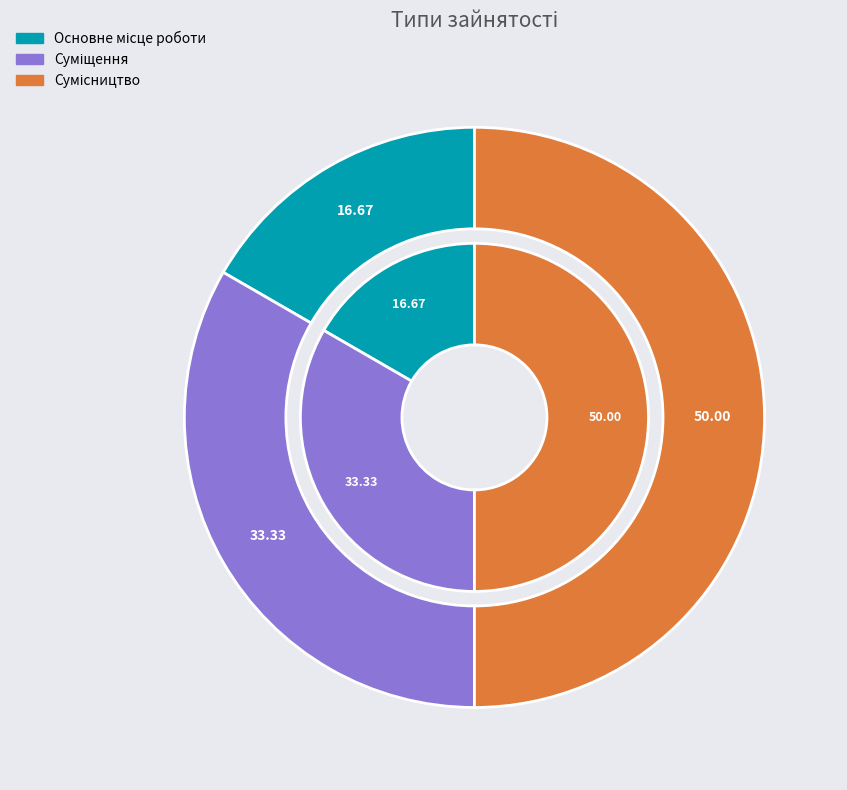

To the nearest percent, what percentage of the pie is Основне місце роботи?

17%